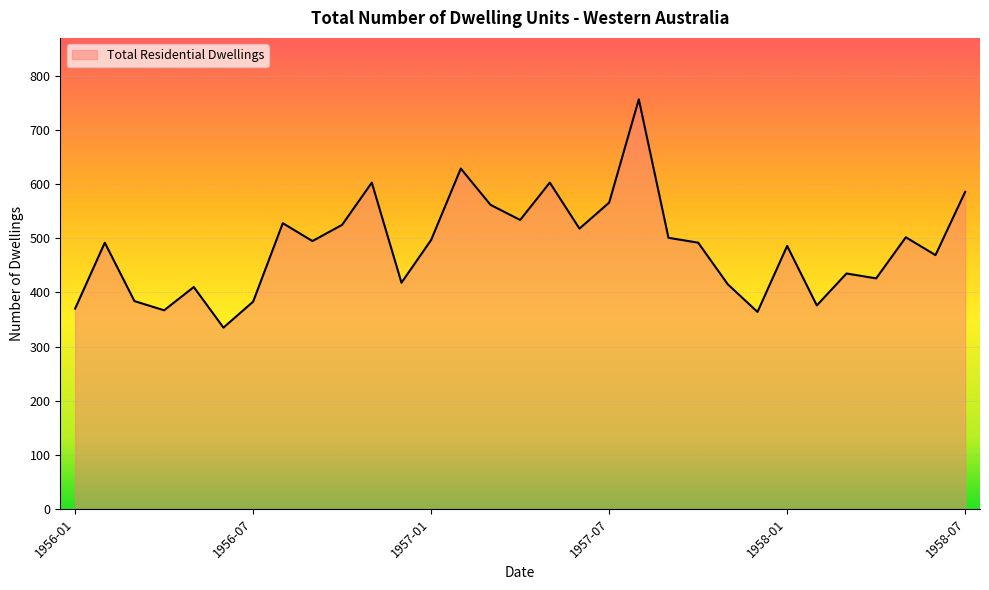

Count the number of categories in the chart.

31